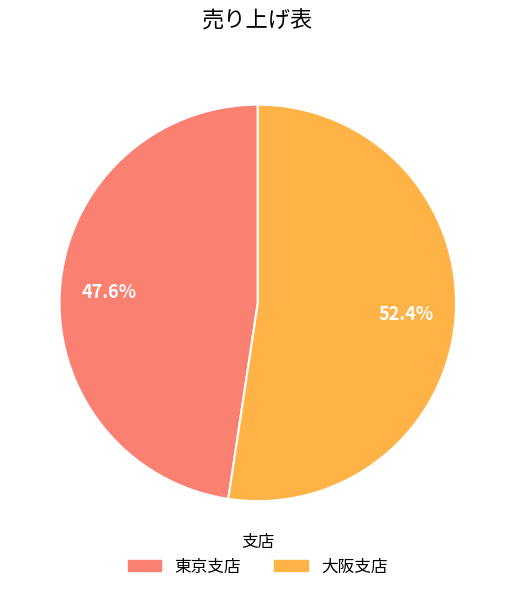

Is 大阪支店 the majority of the pie?

Yes